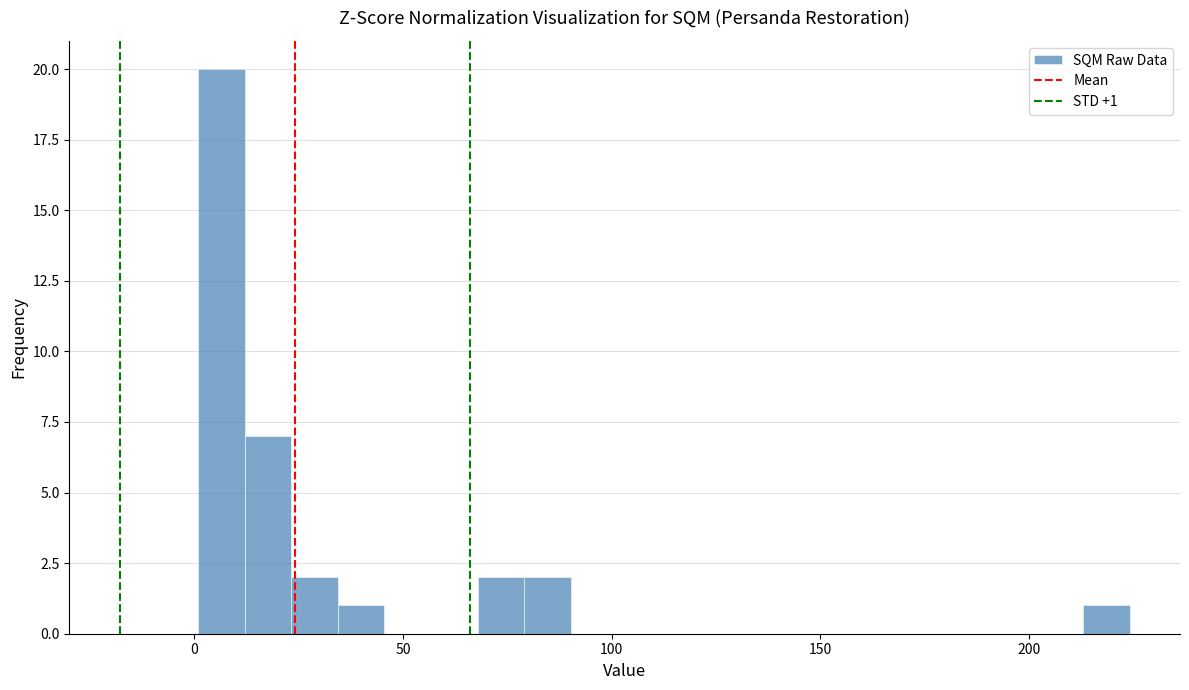

Read against the x-axis, roughly where is the centre of the tallest bar?

5